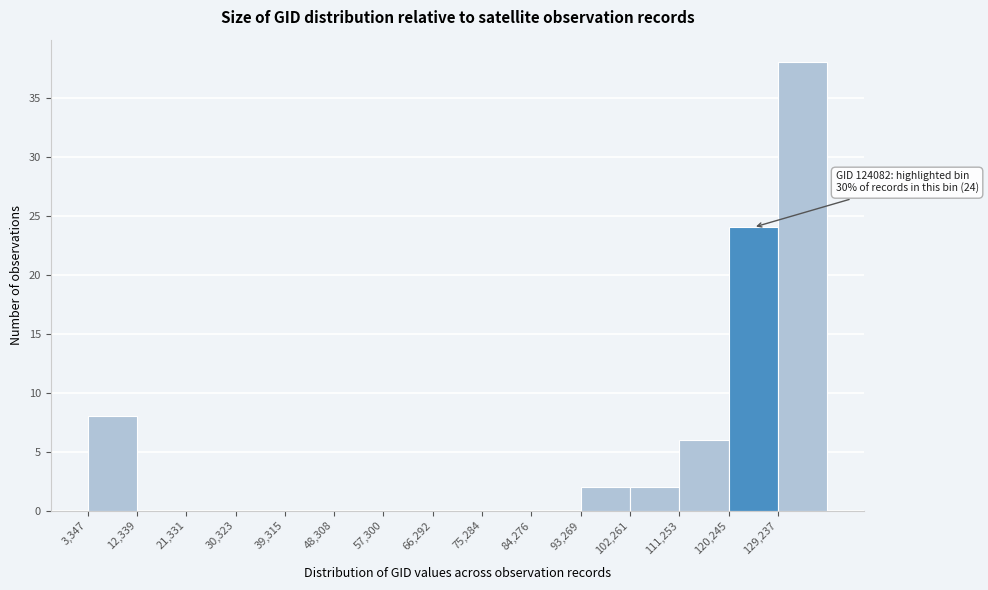

Over which range of the x-axis is the bar tallest?

129000 to 138000